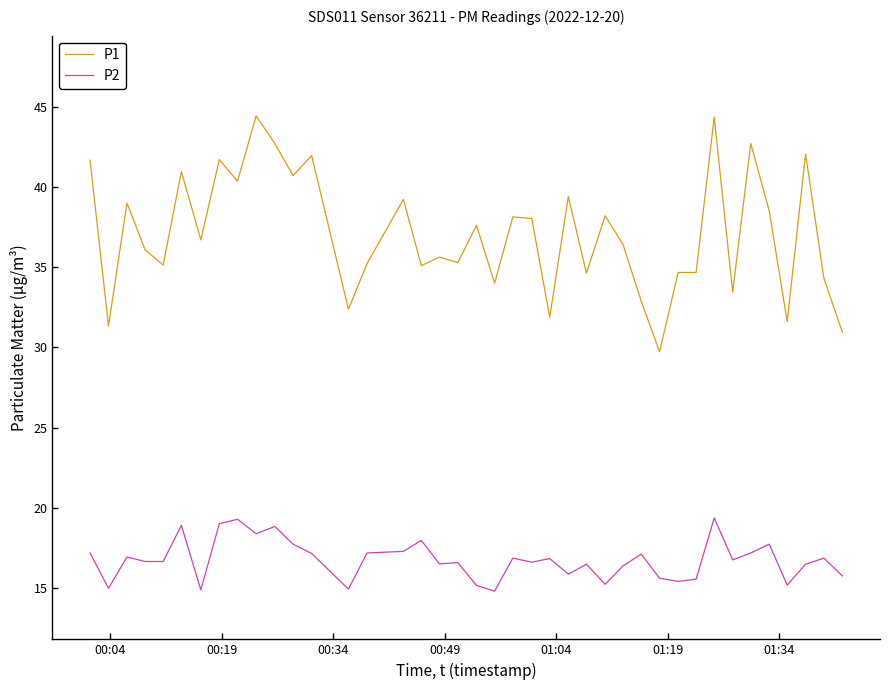

Which series has the largest range (max minus min)?

P1